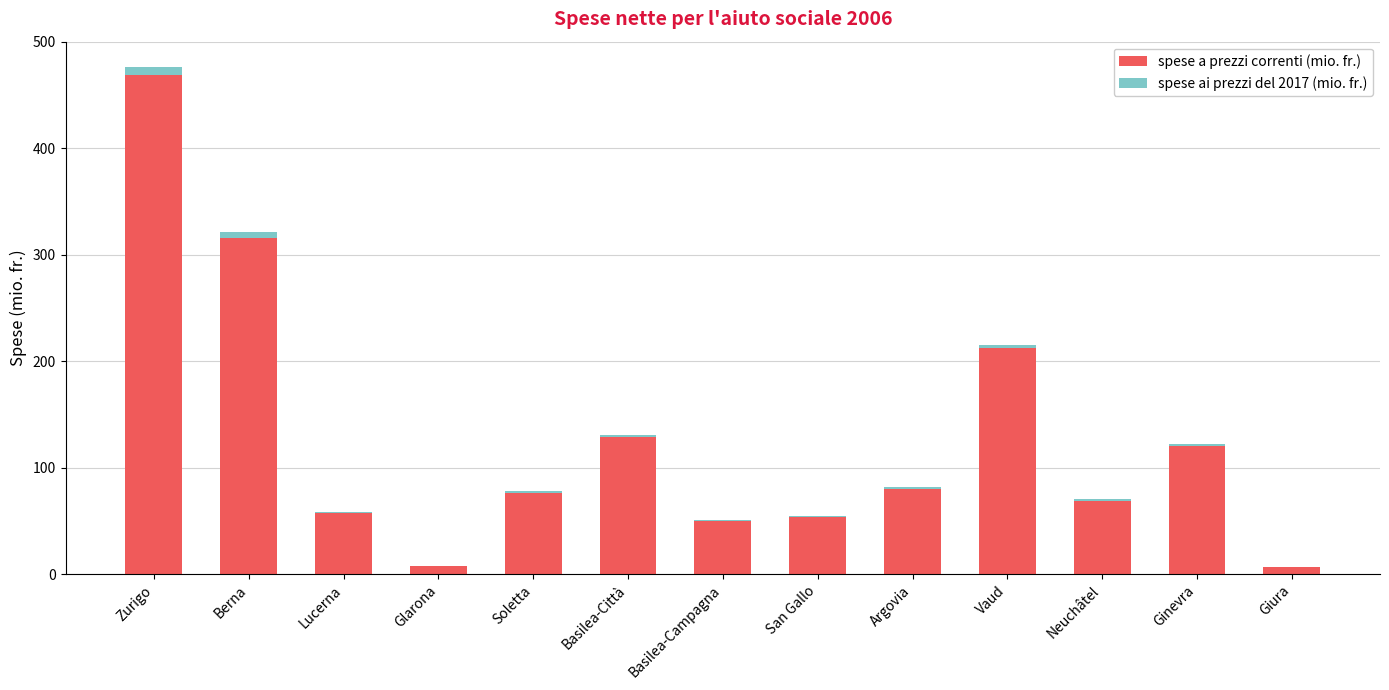

At which category is the sum across all series the highest?

Zurigo